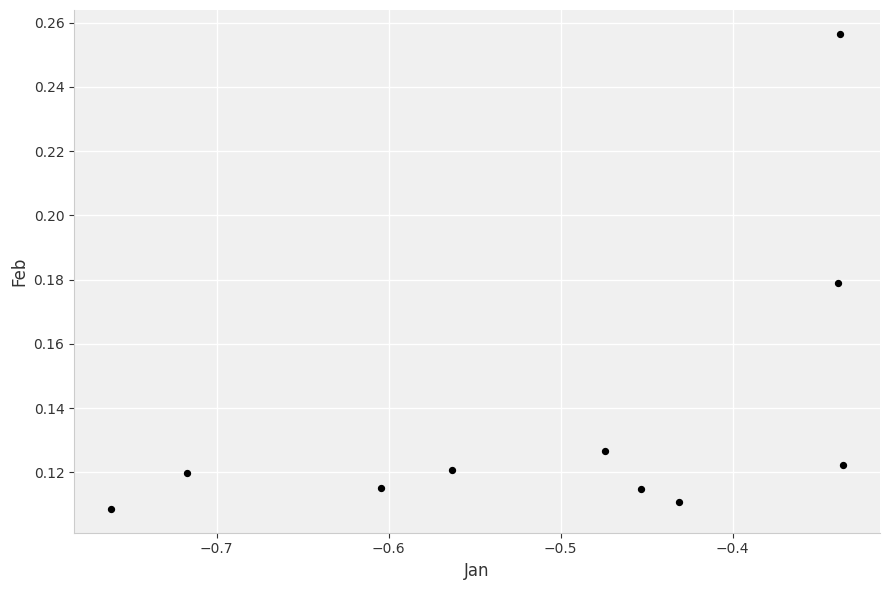

What is the average X value?

-0.5